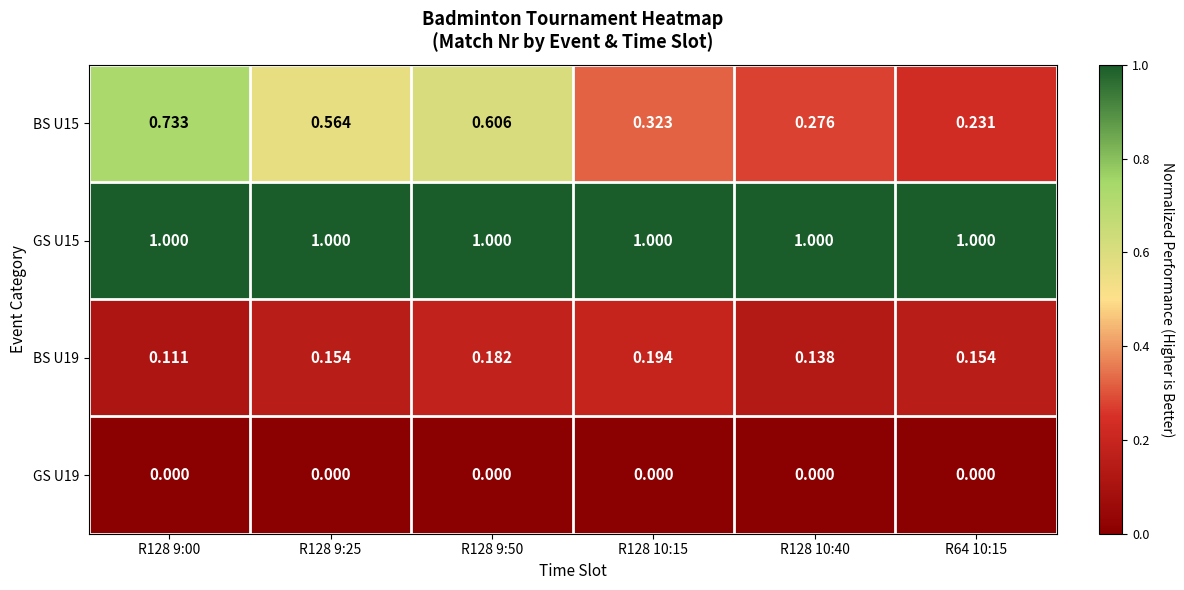

Count the number of categories in the chart.

6